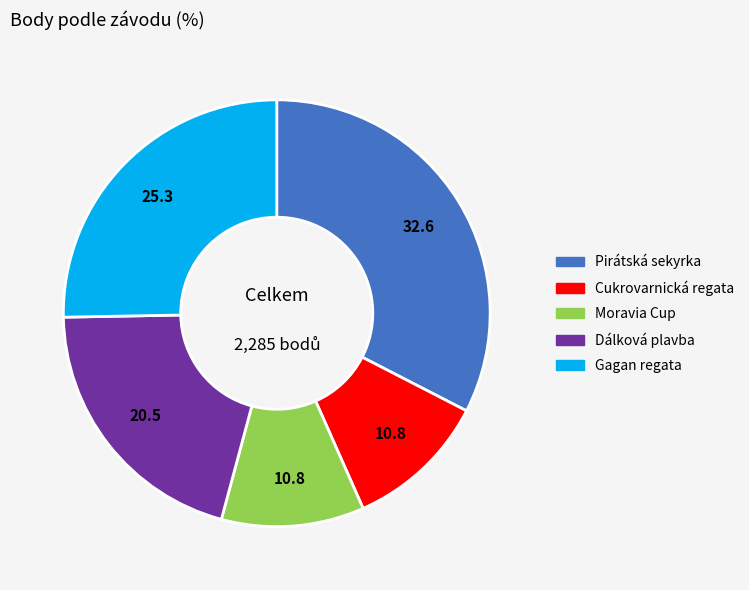

Is the sum of Cukrovarnická regata and Pirátská sekyrka greater than half?

No